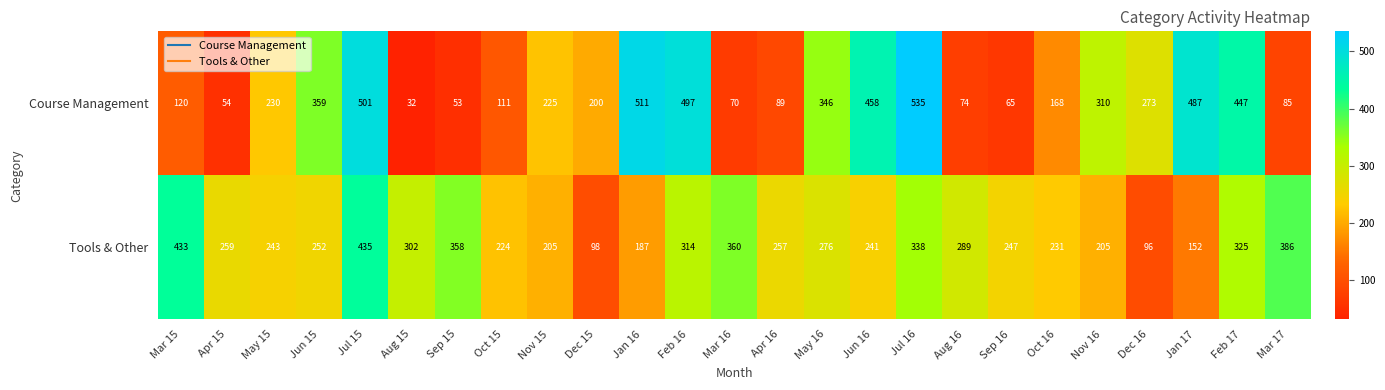

How many data points does each series have?

25